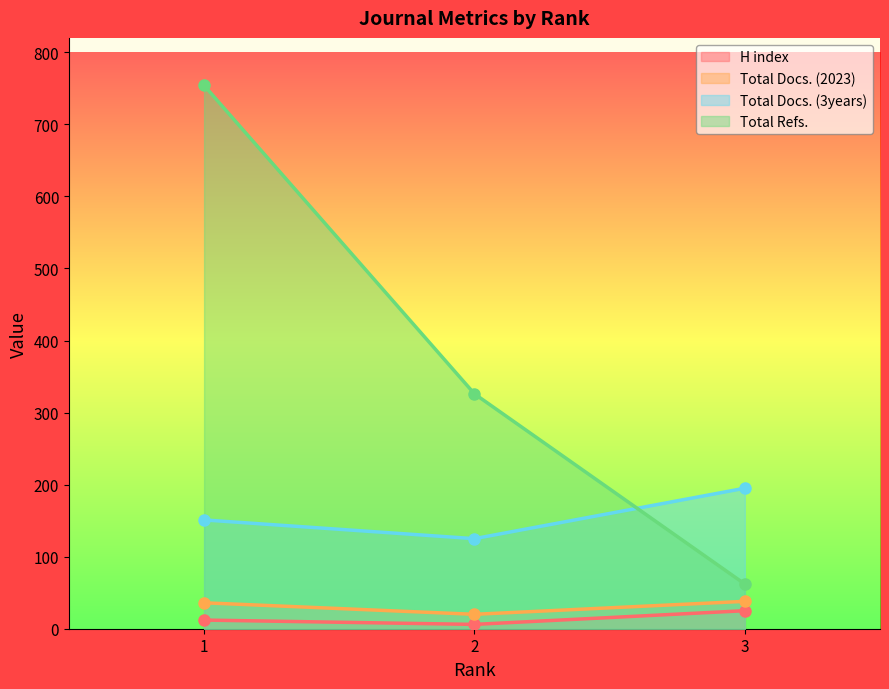

What are all the series names shown in the legend?

H index, Total Docs. (2023), Total Docs. (3years), Total Refs.